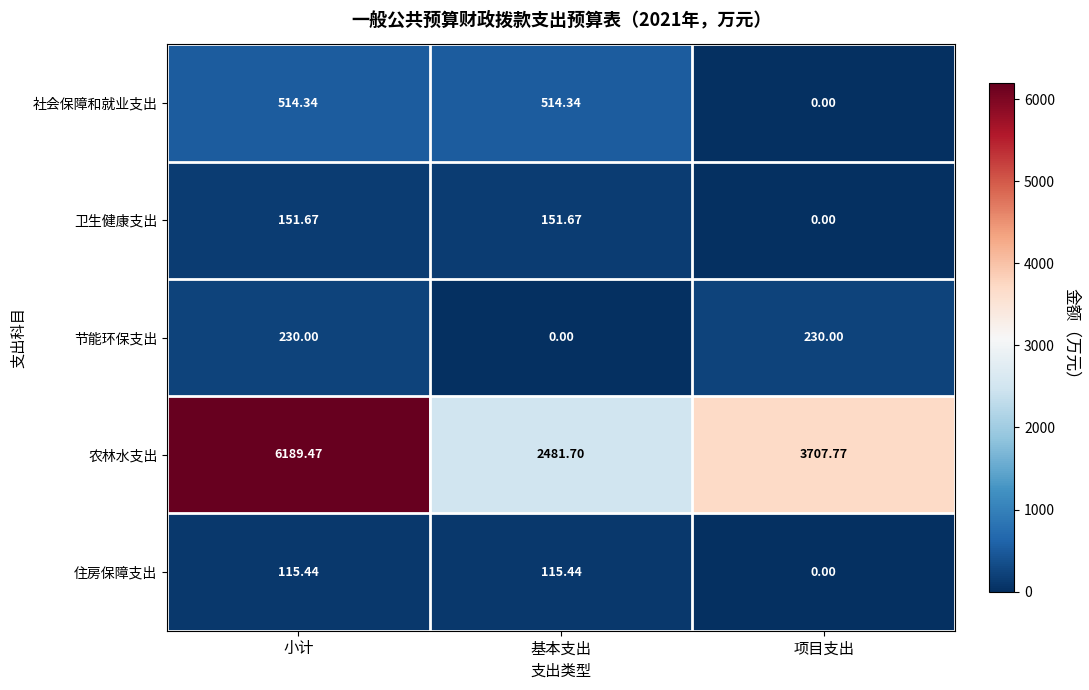

Where does the 农林水支出 series first go above 3707?

小计